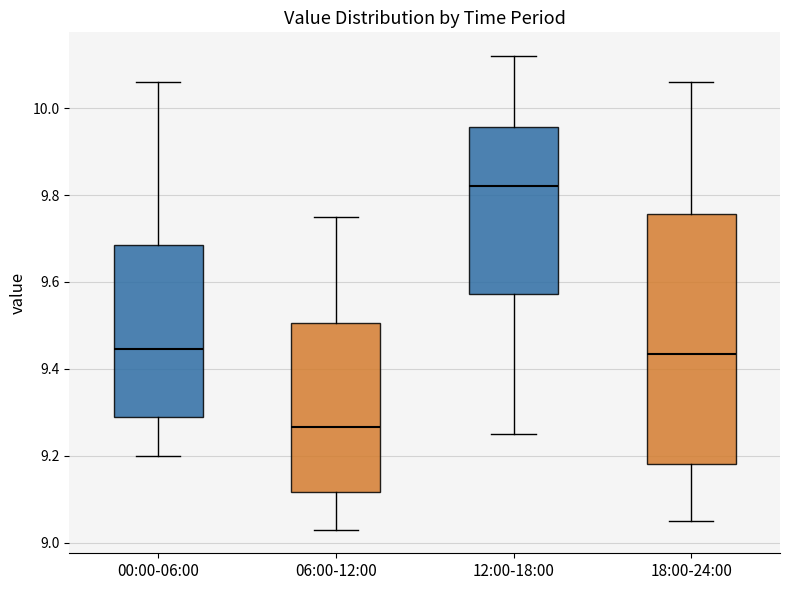

Reading left to right, transcribe this box plot: for each box, give where its median line is, the range the box spans, and where its two whiskers end, as read against the y-axis. The values are not printed on the chart, so give them approximately, as read against the axis.

00:00-06:00: median 9.44, box 9.30 to 9.68, whiskers 9.20 to 10.06
06:00-12:00: median 9.26, box 9.12 to 9.50, whiskers 9.04 to 9.76
12:00-18:00: median 9.82, box 9.58 to 9.96, whiskers 9.26 to 10.12
18:00-24:00: median 9.44, box 9.18 to 9.76, whiskers 9.06 to 10.06